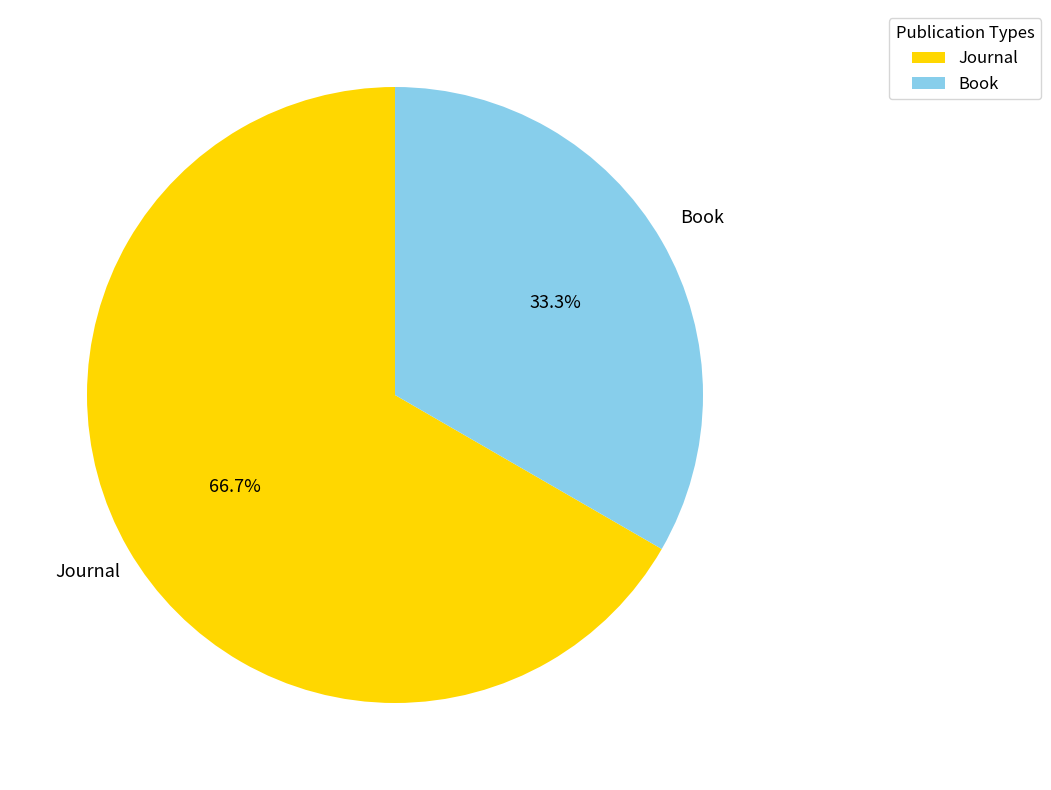

What portion of the pie excludes Journal?

33.3%